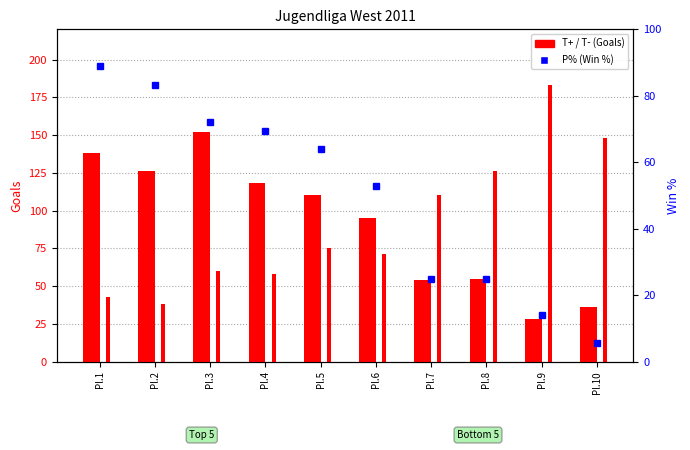

What is the average value of the T+ (Goals Scored) series?

91